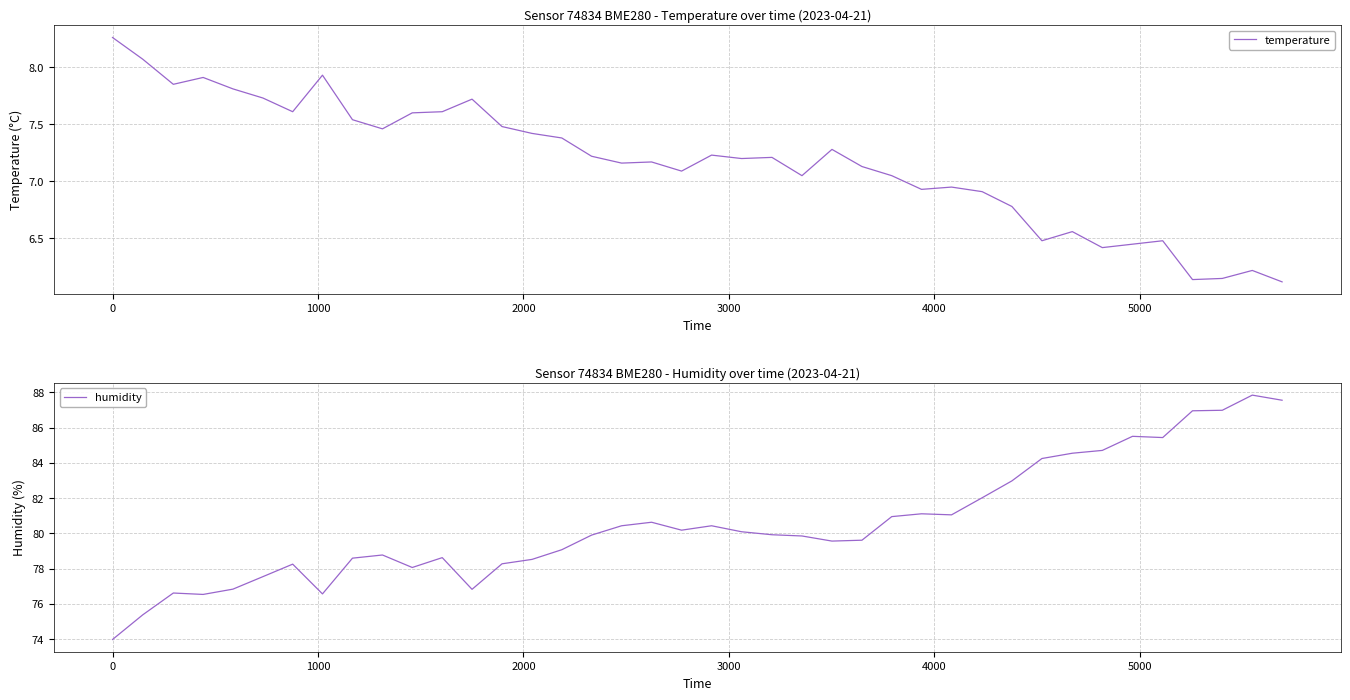

Which series has the largest total across all categories?

humidity